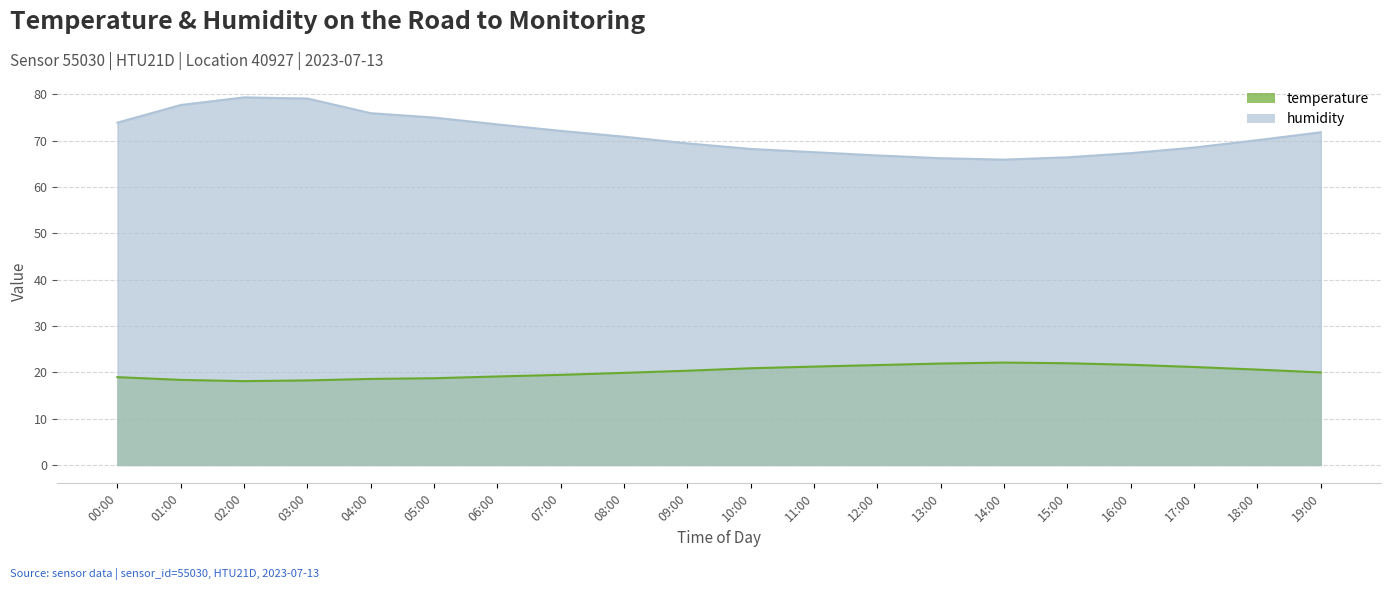

What is the difference between the maximum and minimum values in the temperature series?

4.0